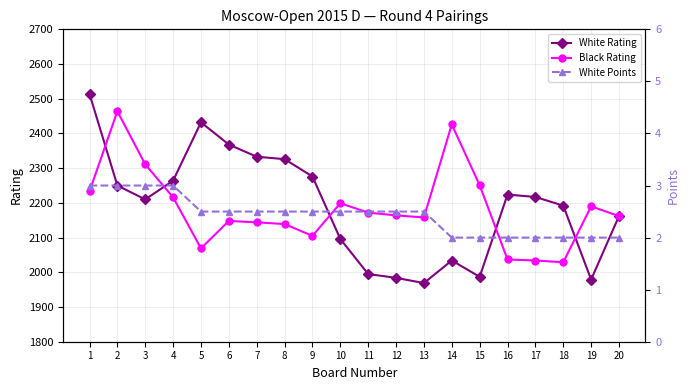

The Black Rating series shows 1565.9 at 14. True or false?

False